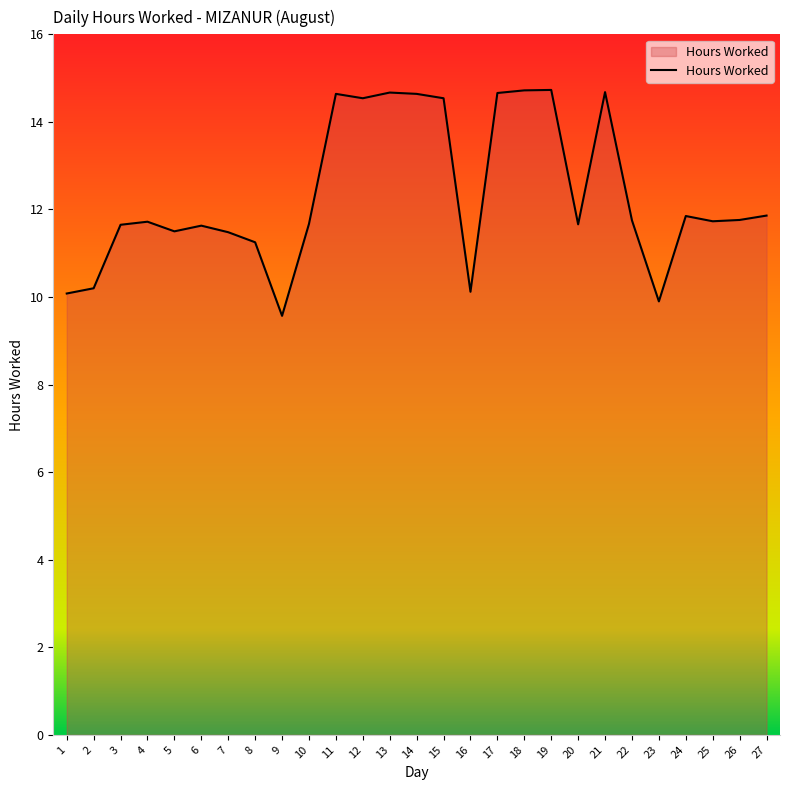

True or false: the data shows 11.9 at 27.

True